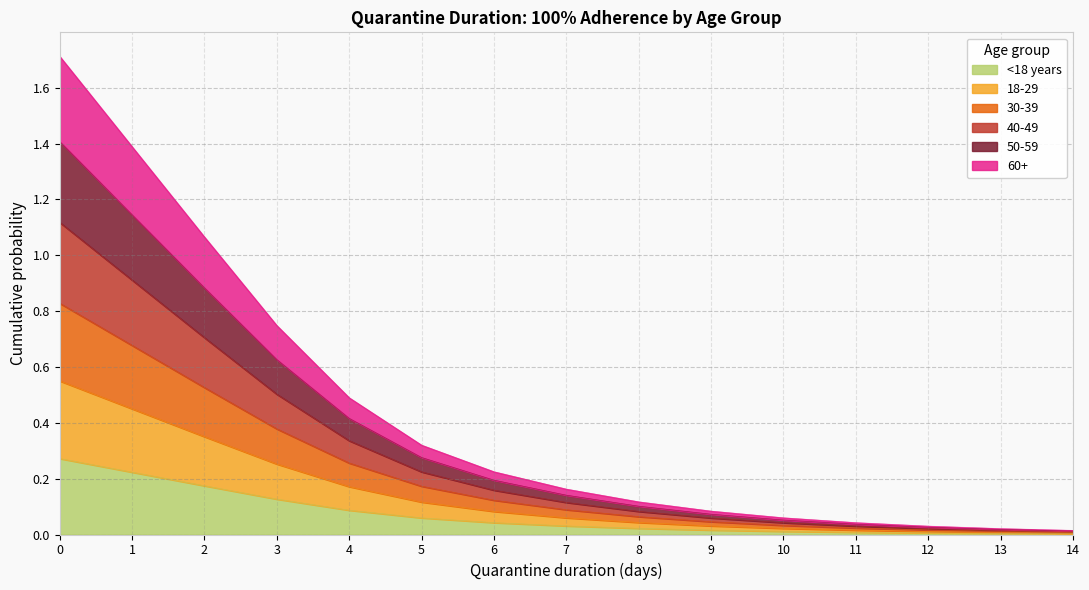

At how many categories does at least one series exceed 0?

15